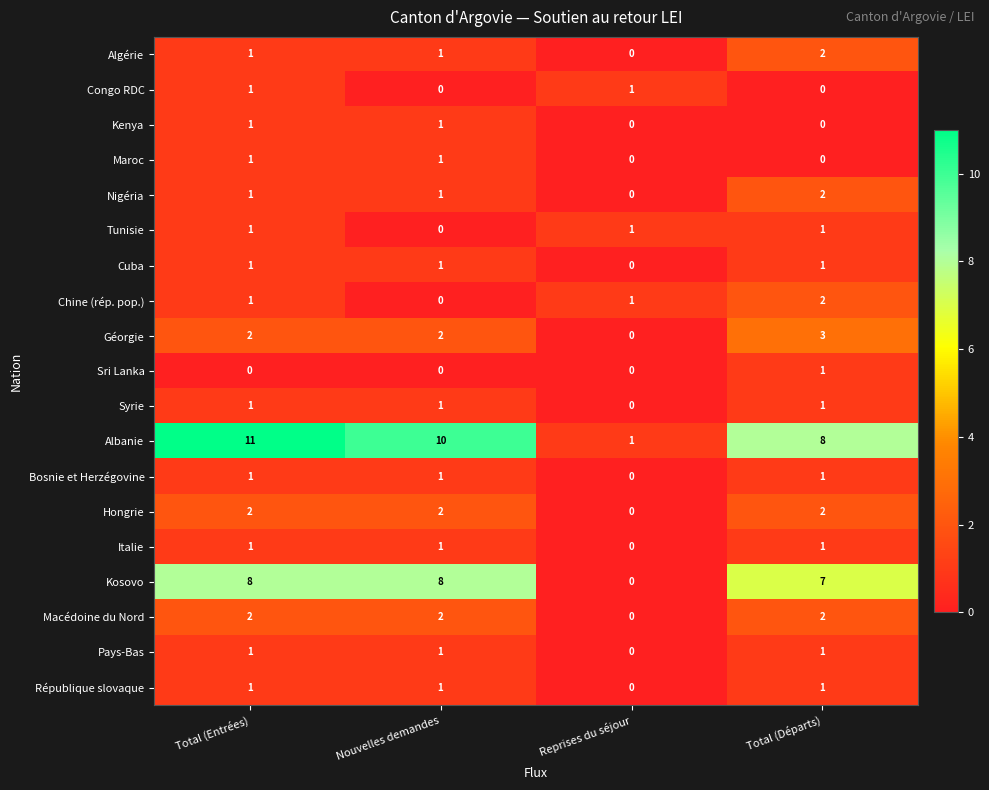

Is the value of Hongrie at Nouvelles demandes greater than the value of Cuba at Nouvelles demandes?

Yes